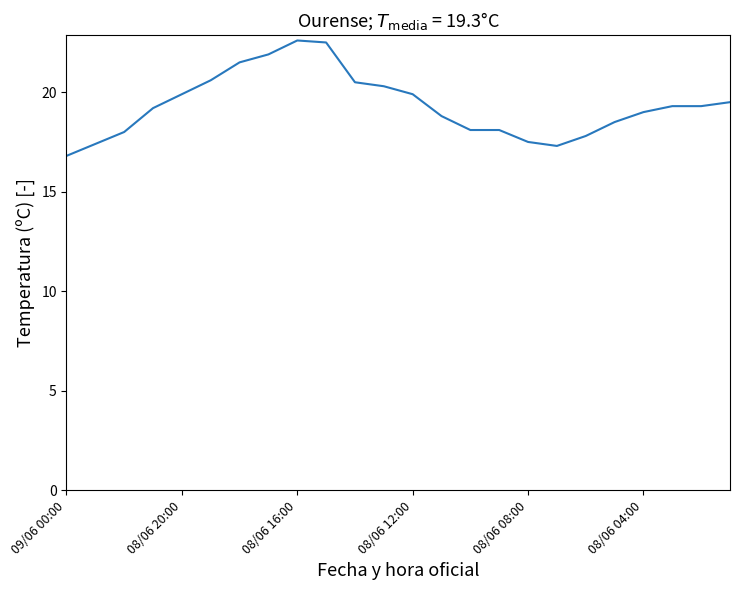

Does the chart display data point markers on the line(s)?

No